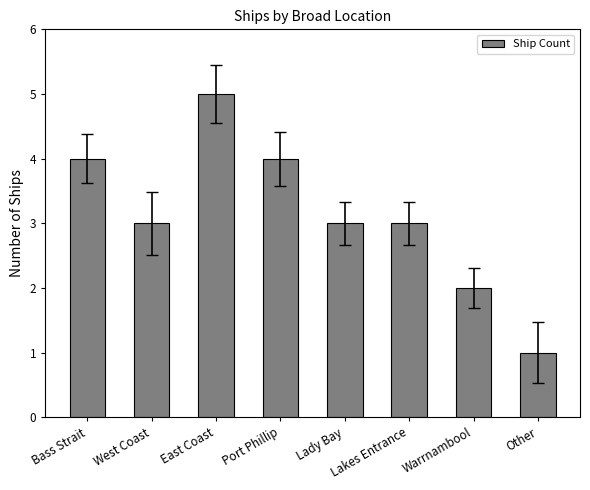

The chart shows a value of 6 at Bass Strait. True or false?

False